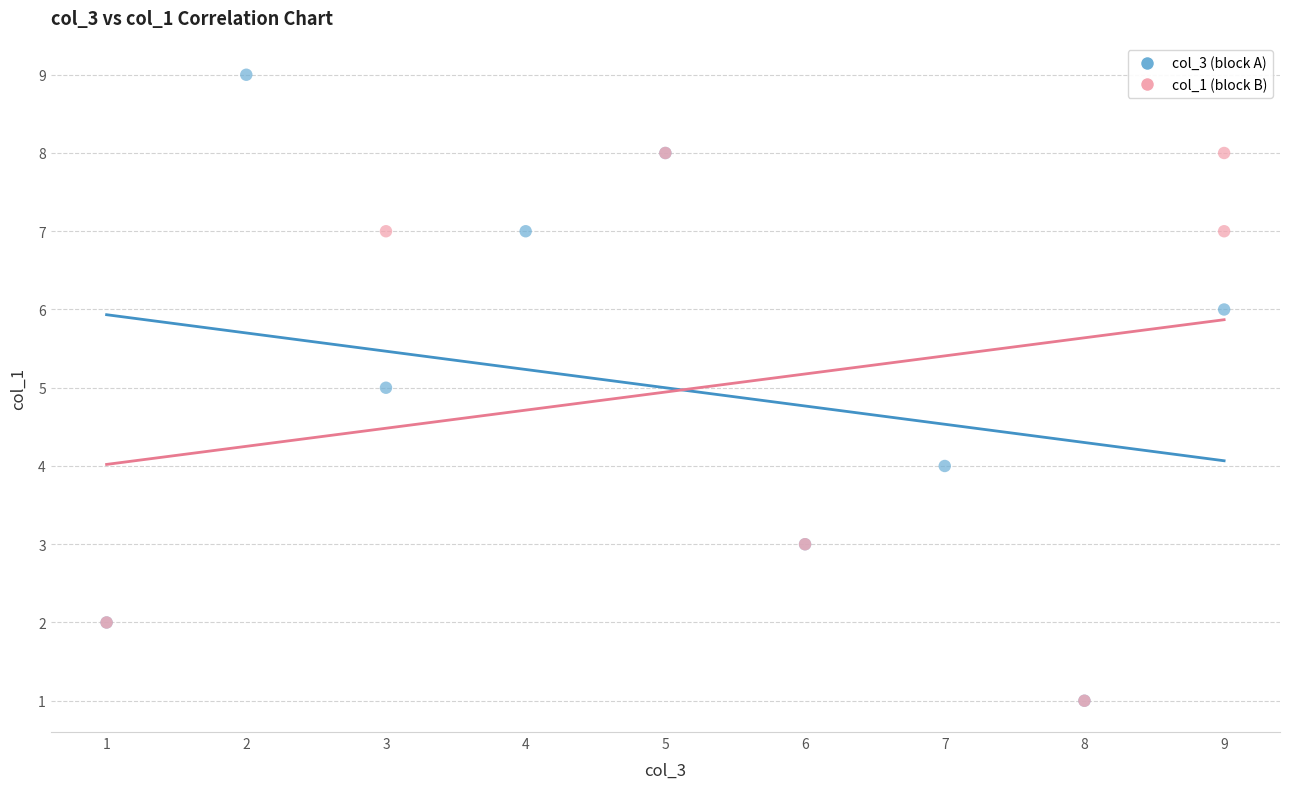

Which series contains the highest Y value?

col_3 (block A)